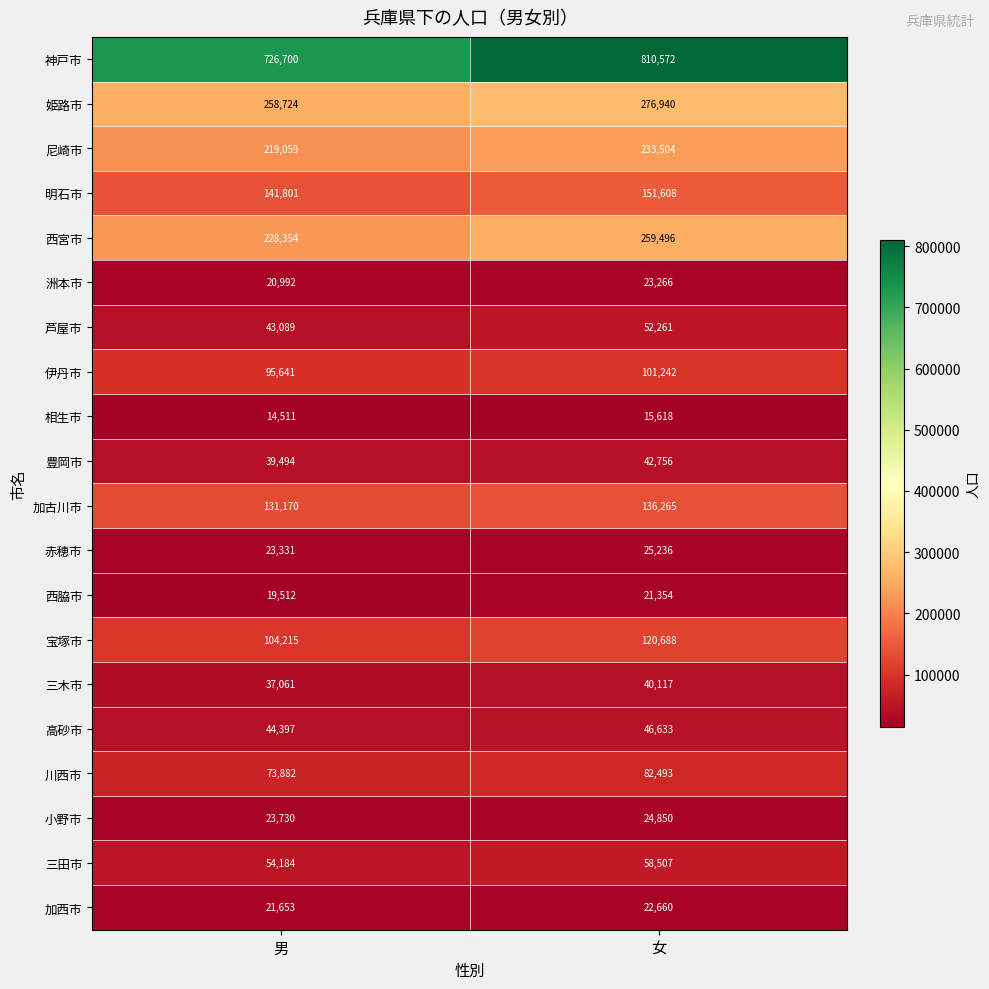

The value of 小野市 at 女 is 24850. True or false?

True